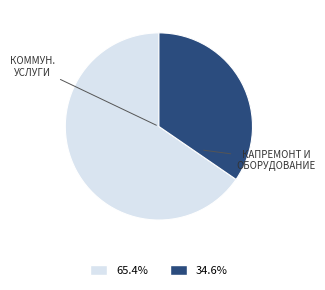

Is there any slice that represents more than half of the pie?

Yes